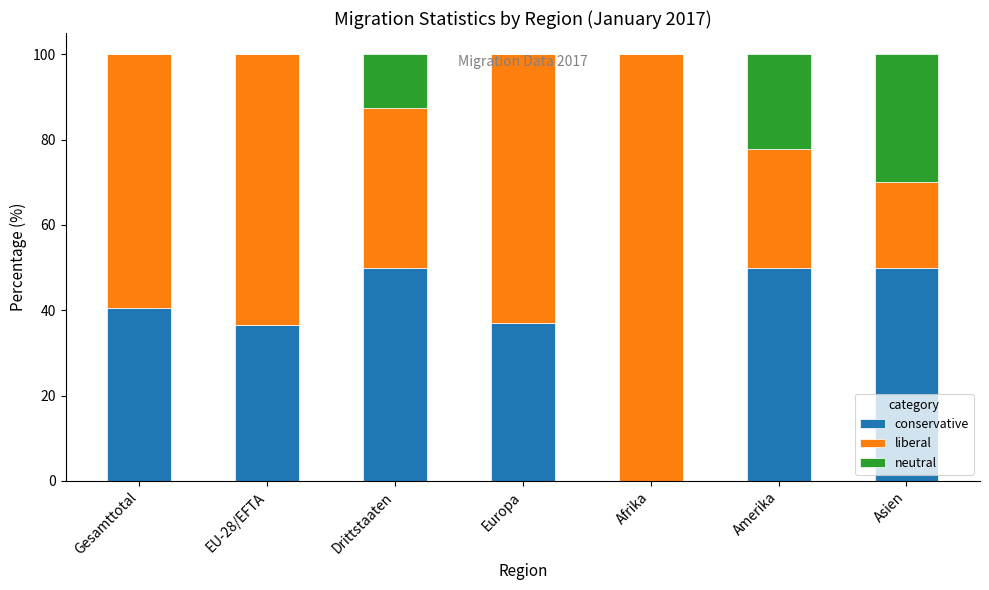

Is it true that conservative equals 63.8 at EU-28/EFTA?

False